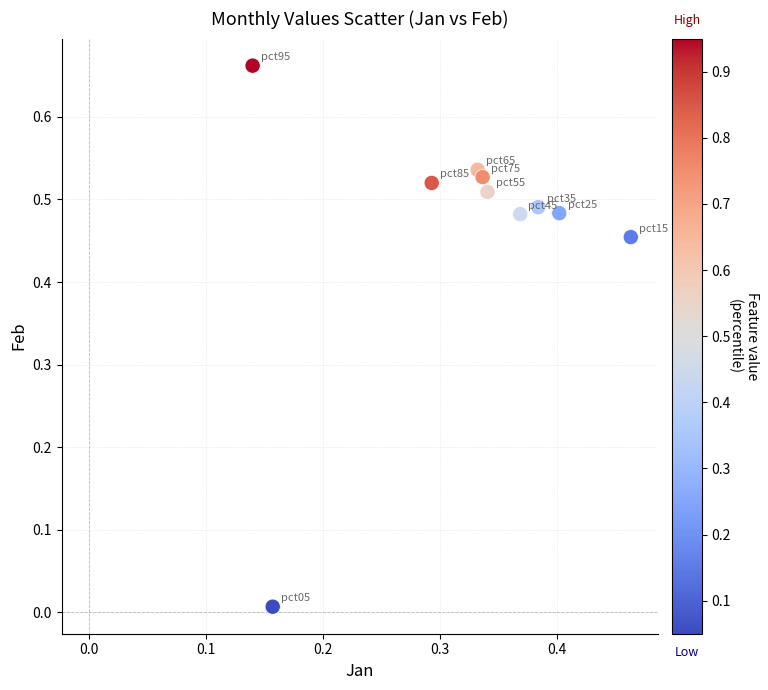

What is the range of X values (max minus min)?

0.3